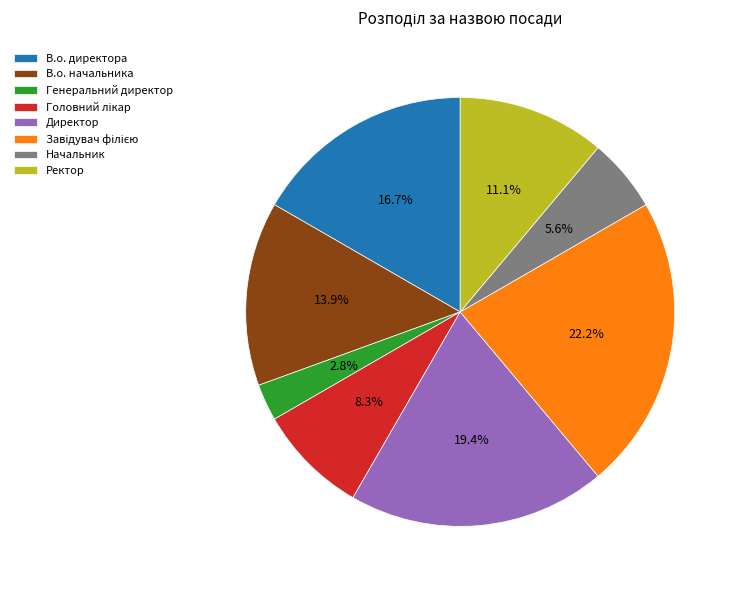

Is it true that Генеральний директор is 14% of the pie?

False